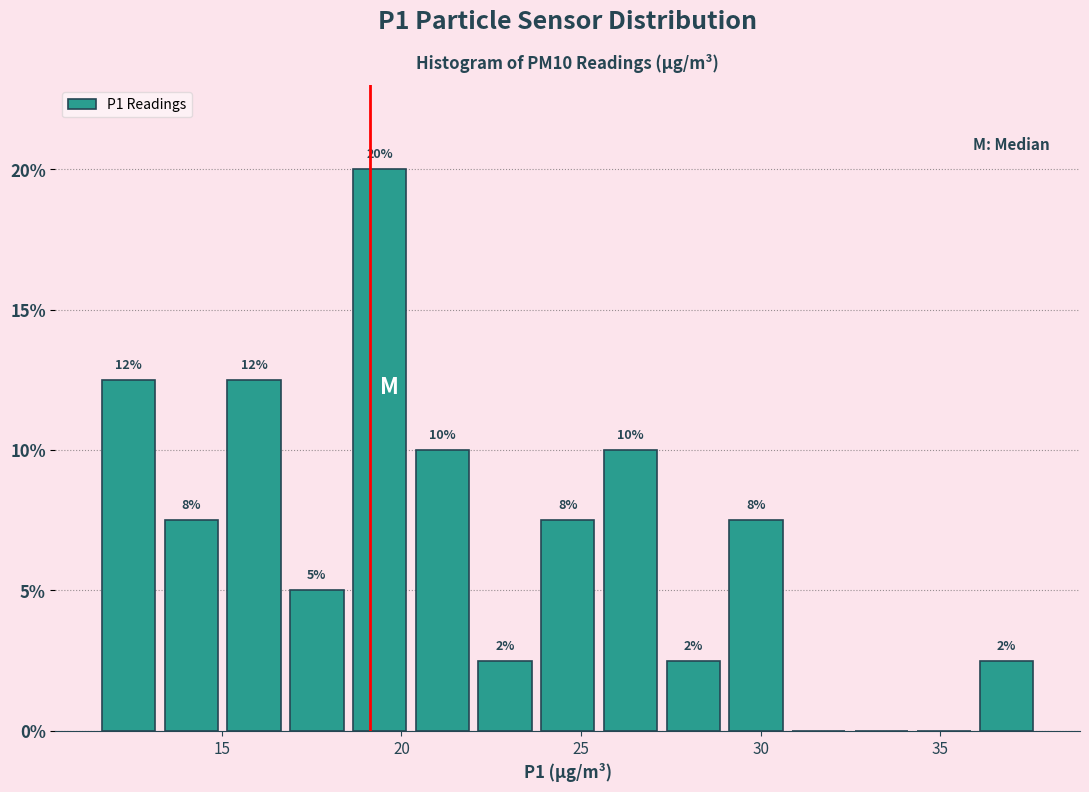

Around what value on the x-axis is the tallest bar? Give the approximate position of its centre, as read against the axis.

19.5